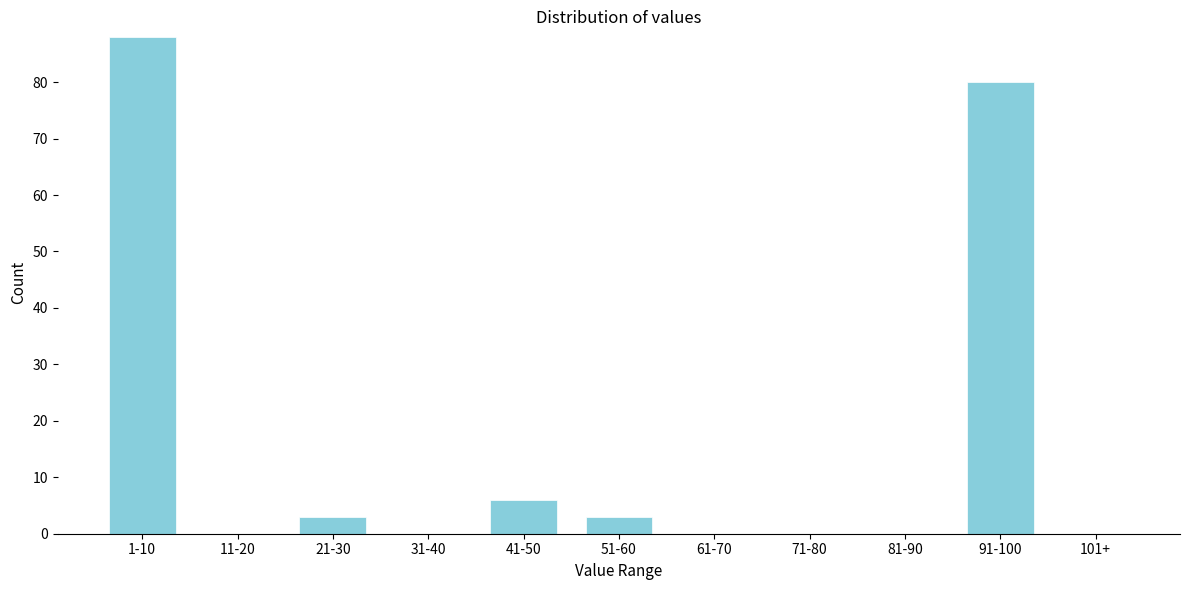

Reading right to left, what are all the values shown in this chart?

101+=0	91-100=80	81-90=0	71-80=0	61-70=0	51-60=3	41-50=6	31-40=0	21-30=3	11-20=0	1-10=88